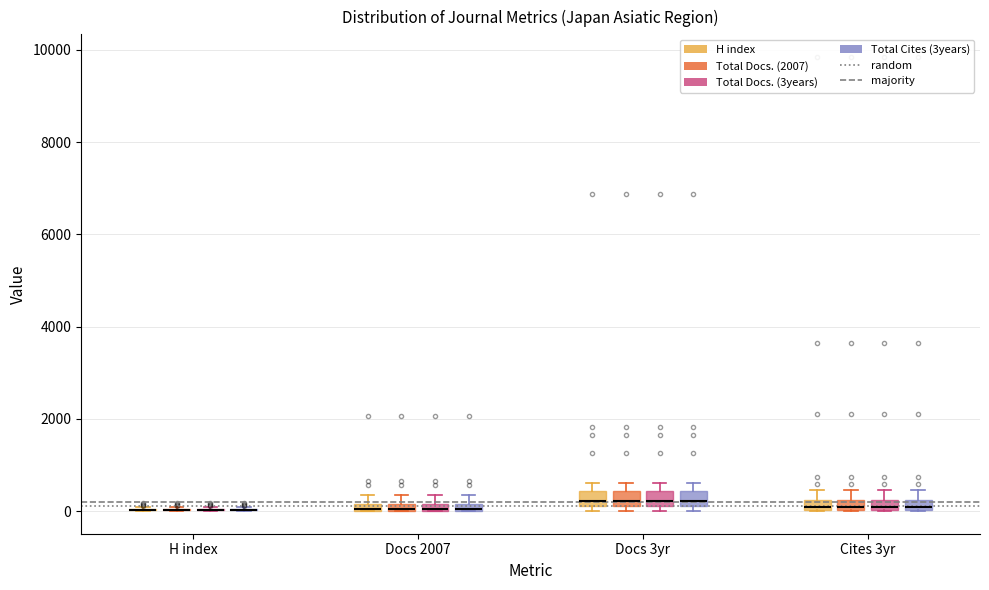

Where is the upper edge of the box for Docs 3yr (Total Docs. (3years)) on the y-axis? The values are not printed on the chart, so give them approximately, as read against the axis.

400